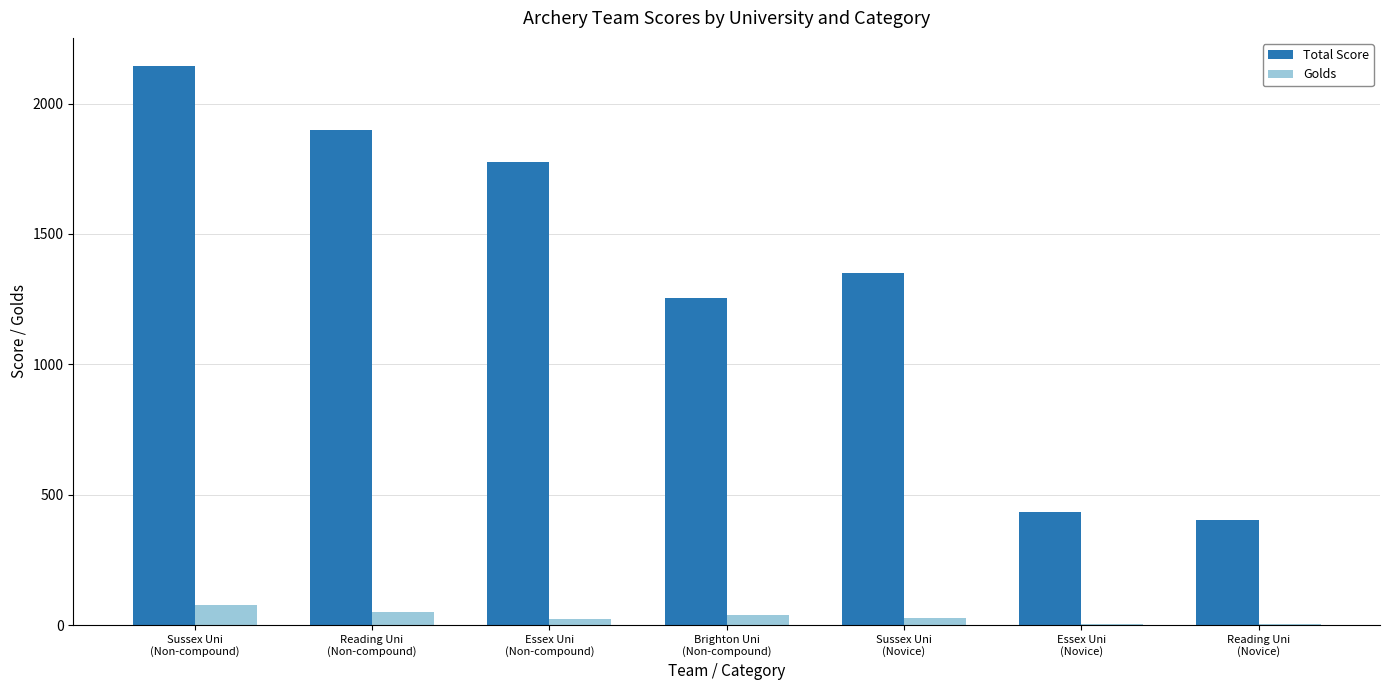

What is the sum of all Golds values?

223